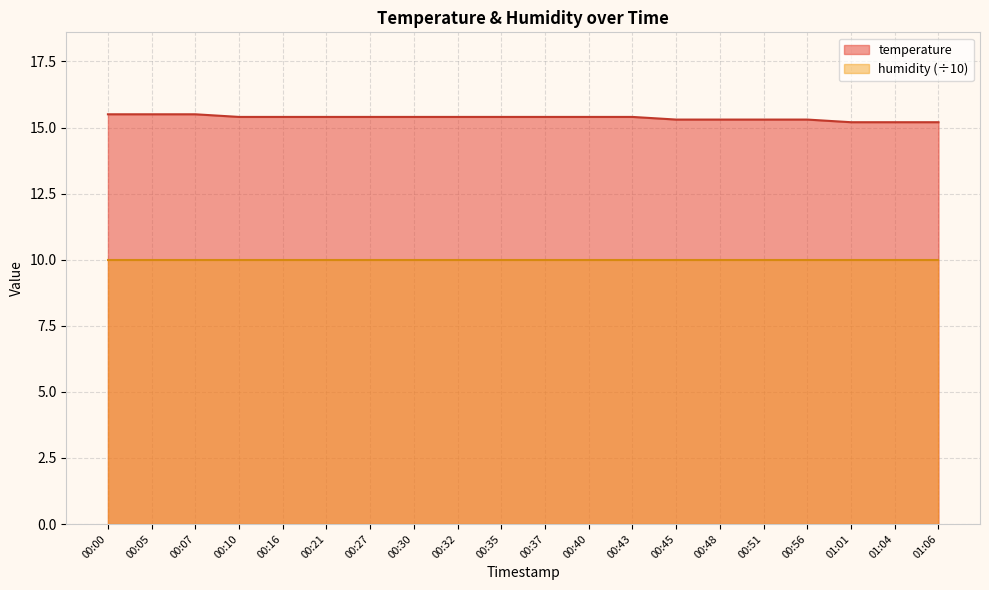

Rank the series at 00:21 from highest to lowest value.

temperature, humidity (÷10)